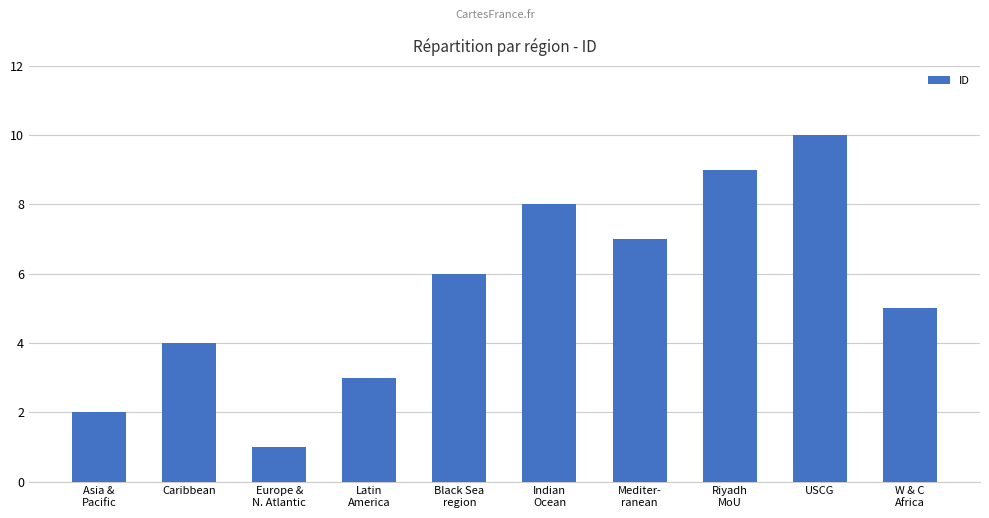

What is the sum of the values at Riyadh
MoU and Indian
Ocean?

17